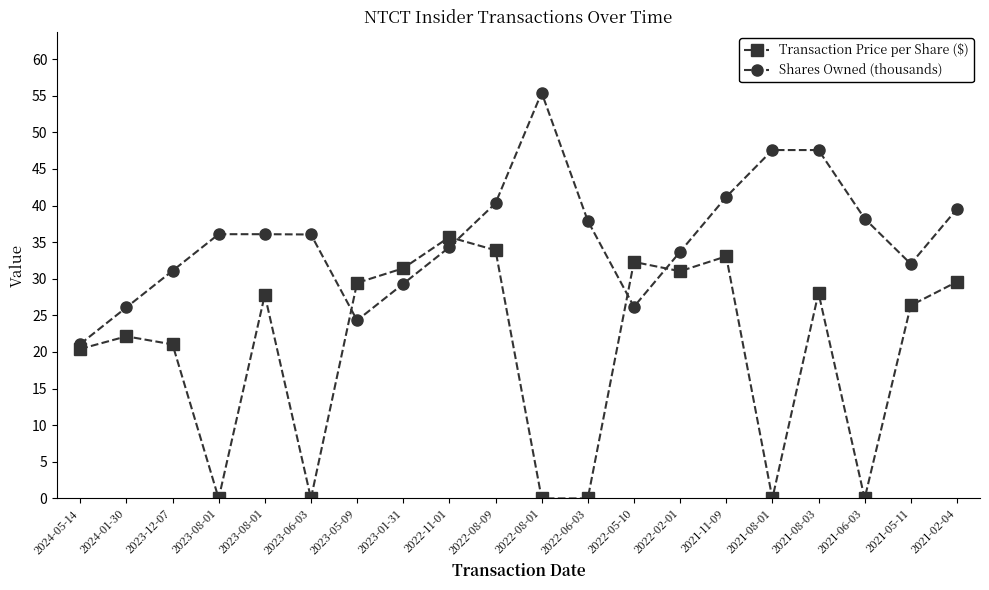

Read the Transaction Price per Share ($) value at 2023-08-01.

27.8